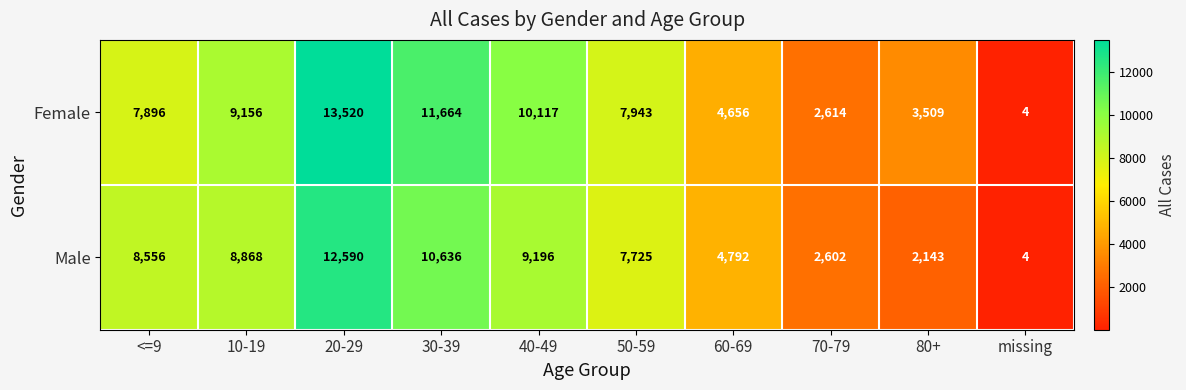

Which series changed the most between 50-59 and 80+?

Male